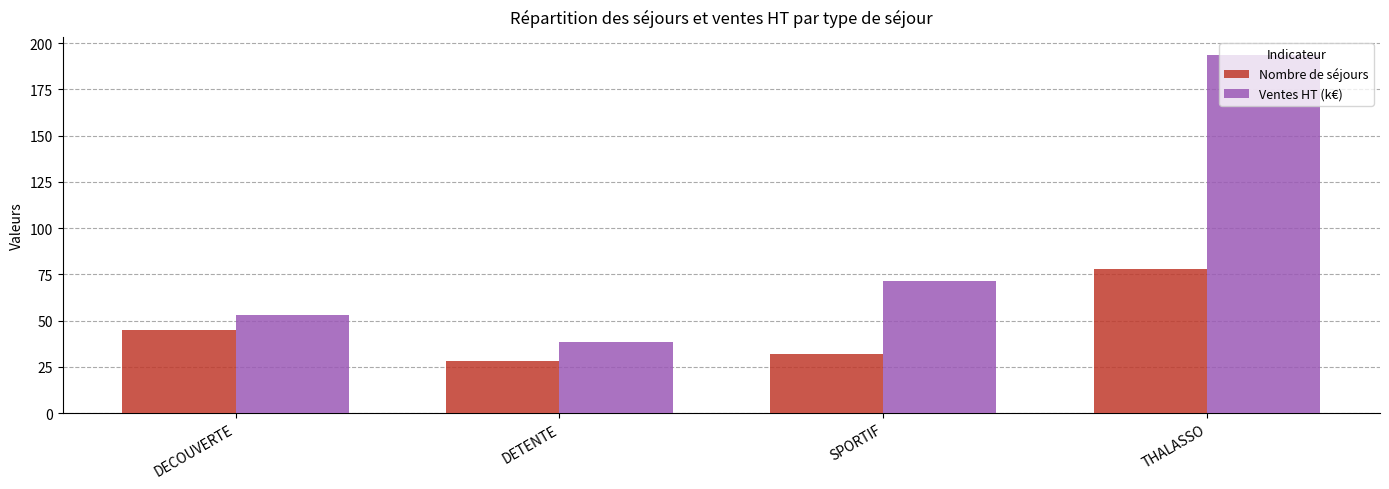

What is the sum of all Nombre de séjours values?

183.0